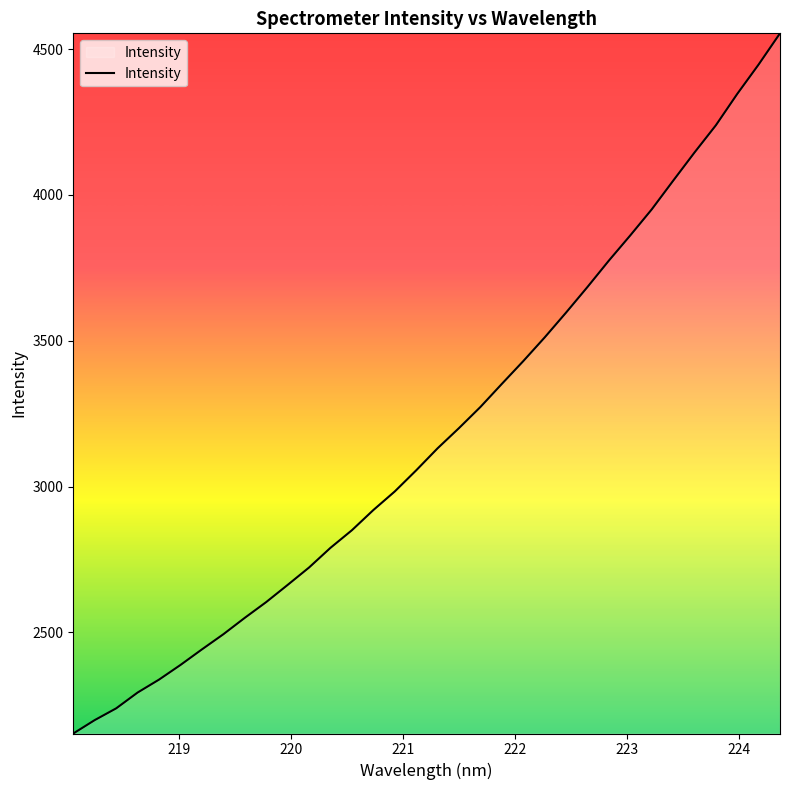

What is the sum of all values?

108232.8